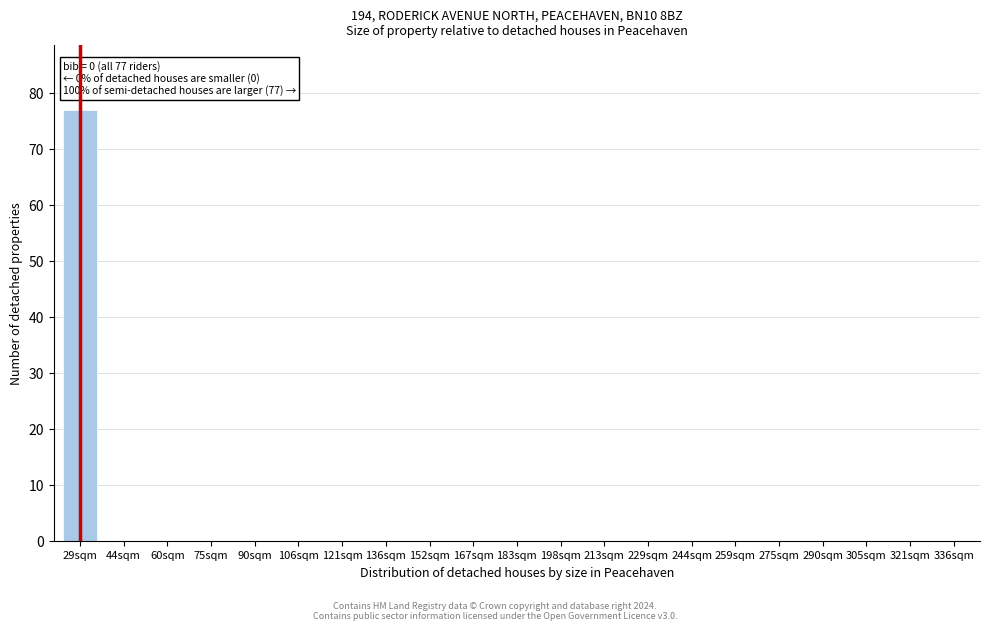

Reading left to right, transcribe all the data shown in this chart.

29sqm=77	44sqm=0	60sqm=0	75sqm=0	90sqm=0	106sqm=0	121sqm=0	136sqm=0	152sqm=0	167sqm=0	183sqm=0	198sqm=0	213sqm=0	229sqm=0	244sqm=0	259sqm=0	275sqm=0	290sqm=0	305sqm=0	321sqm=0	336sqm=0